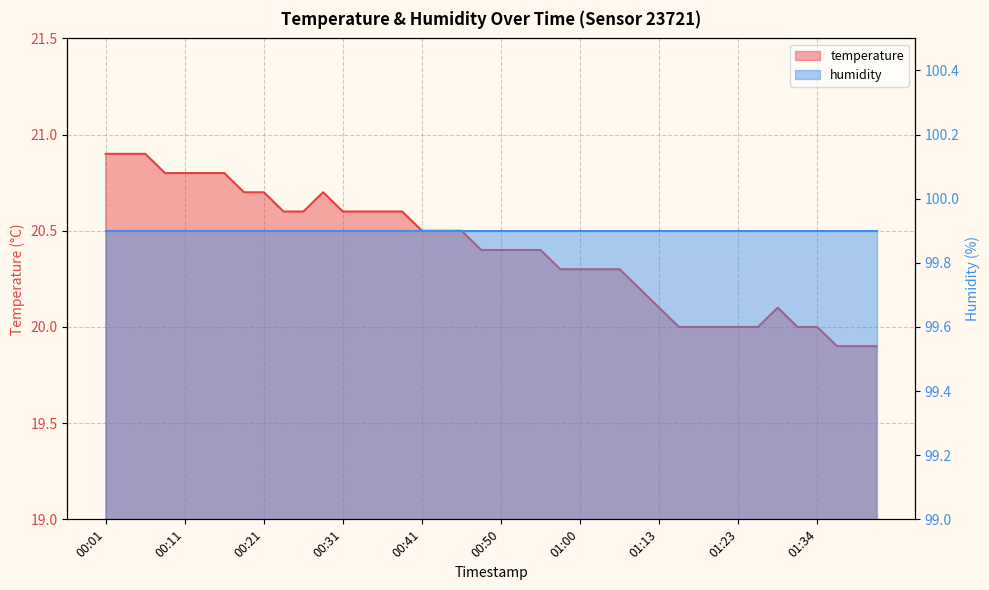

Where is the data nearest to the value 20?

01:16